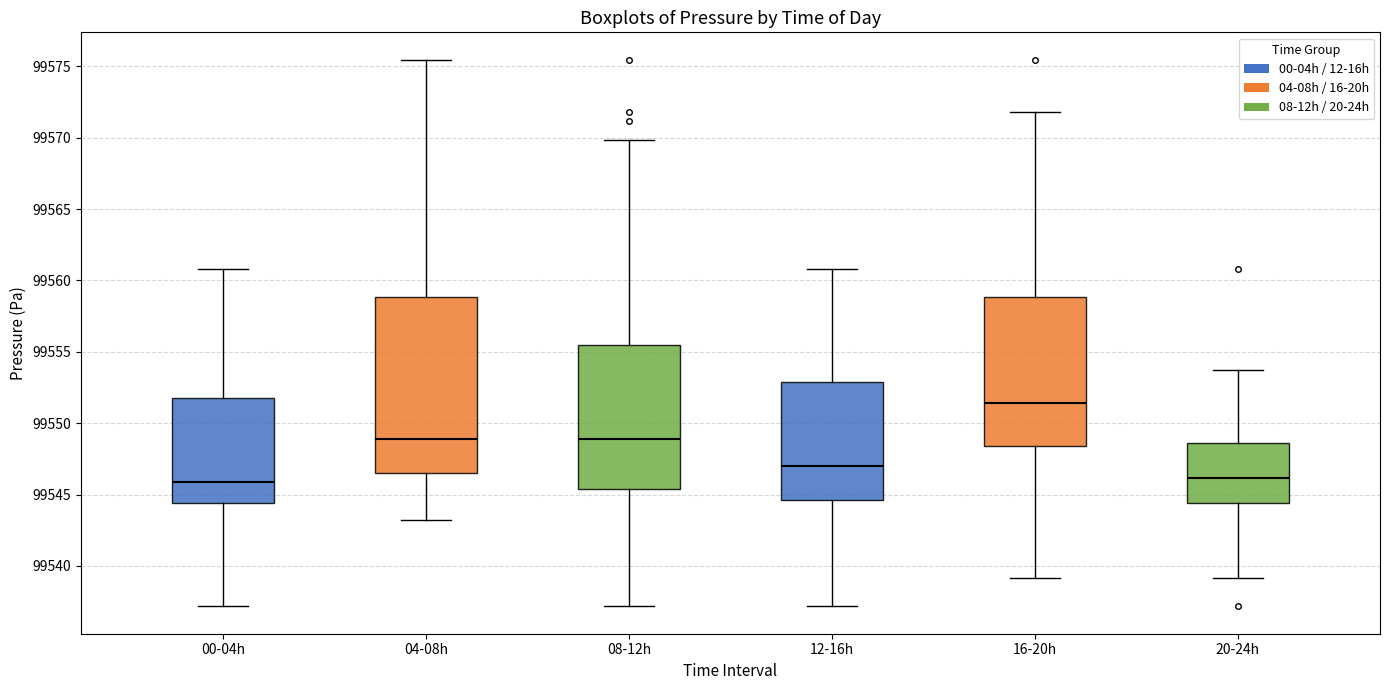

Reading left to right, transcribe this box plot: for each box, give where its median line is, the range the box spans, and where its two whiskers end, as read against the y-axis. The values are not printed on the chart, so give them approximately, as read against the axis.

00-04h: median 99546.0, box 99544.5 to 99551.5, whiskers 99537.0 to 99561.0
04-08h: median 99549.0, box 99546.5 to 99559.0, whiskers 99543.0 to 99575.5
08-12h: median 99549.0, box 99545.5 to 99555.5, whiskers 99537.0 to 99570.0
12-16h: median 99547.0, box 99544.5 to 99553.0, whiskers 99537.0 to 99561.0
16-20h: median 99551.5, box 99548.5 to 99559.0, whiskers 99539.0 to 99572.0
20-24h: median 99546.0, box 99544.5 to 99548.5, whiskers 99539.0 to 99553.5